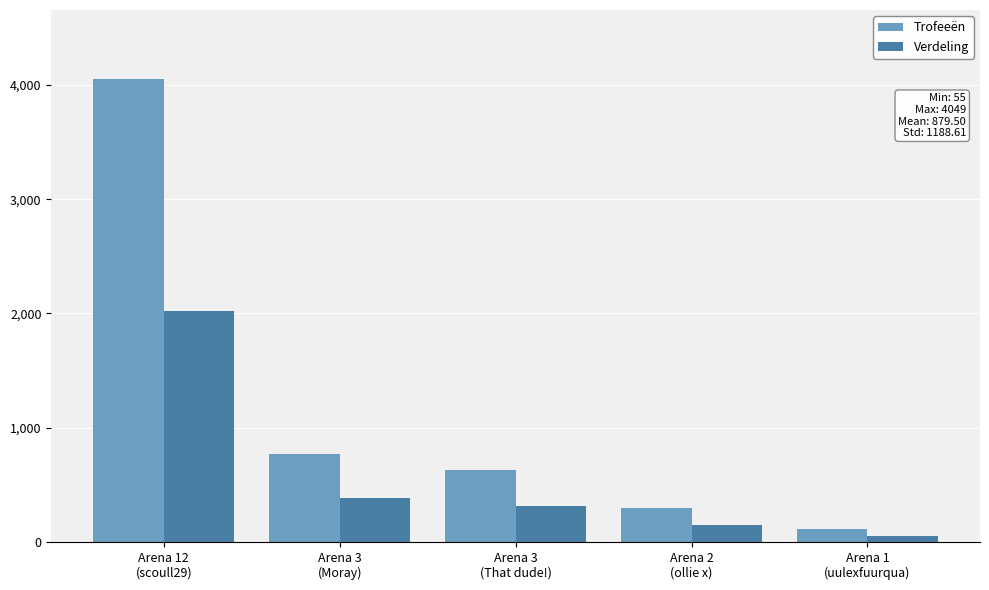

What is the value of the Verdeling bar at the 2nd from the left?

386